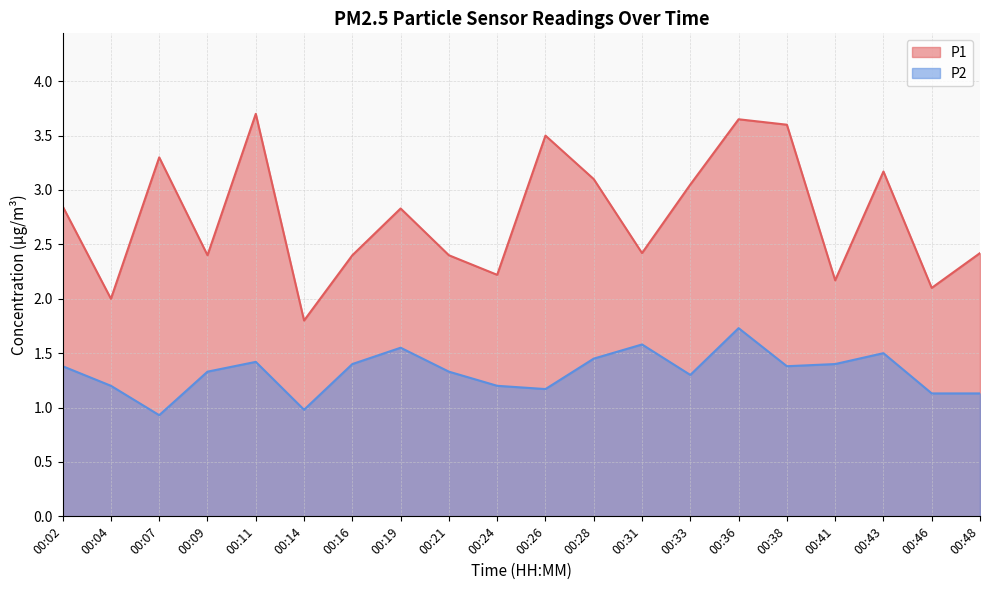

At 00:36, list the series in order from largest to smallest.

P1, P2